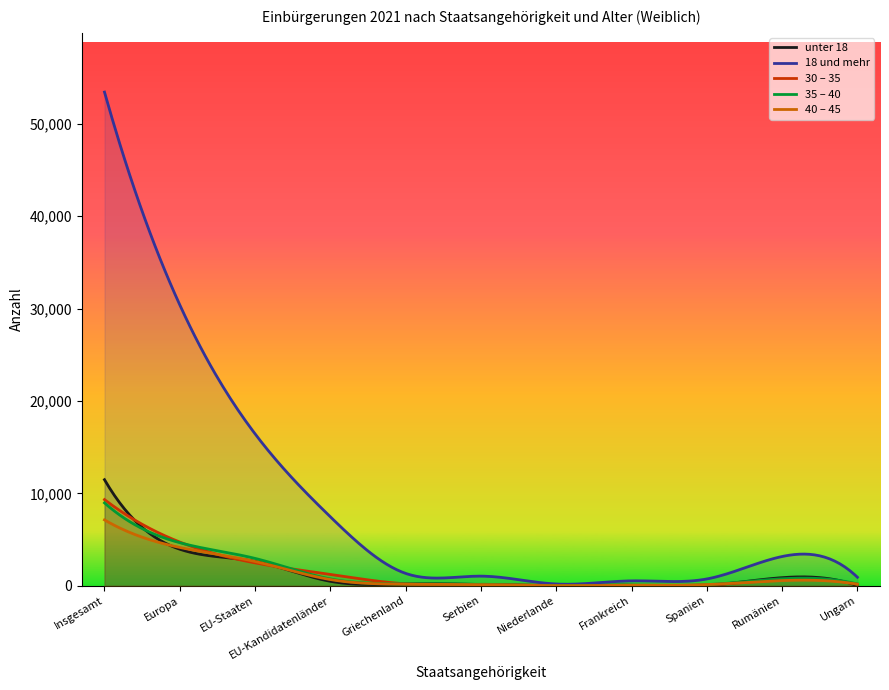

True or false: 35 – 40 and 18 und mehr cross at least once.

False